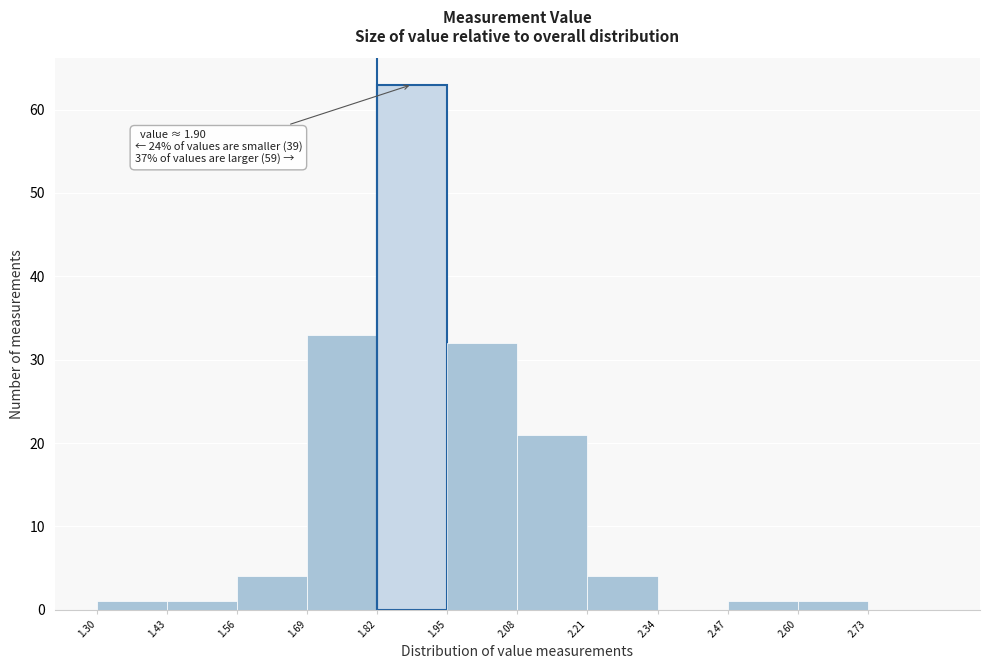

Over which range of the x-axis is the bar tallest?

1.82 to 1.95